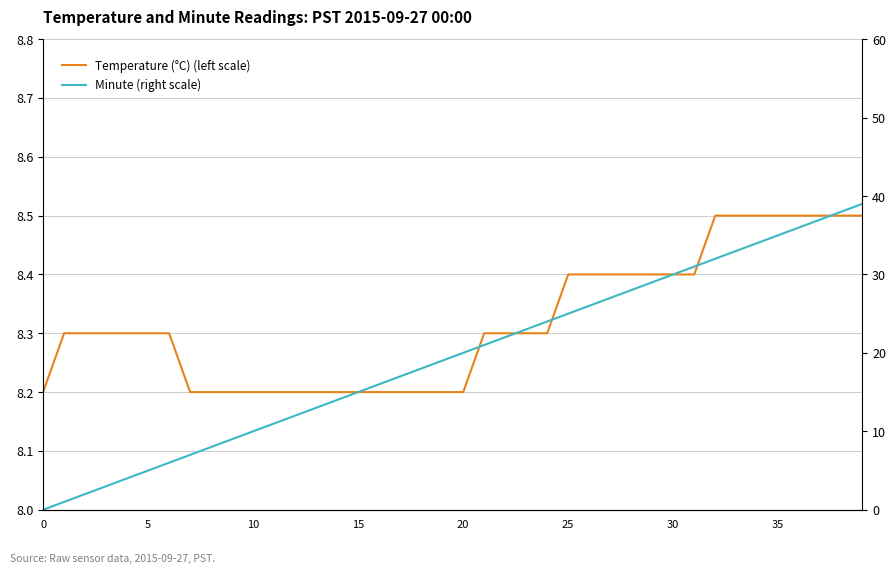

The value of Temperature (°C) (left scale) at 29 is 8.4. True or false?

True